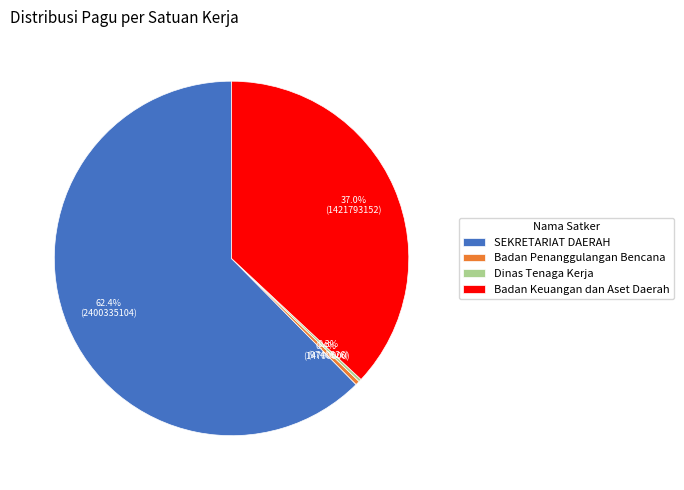

What percentage is NOT represented by Badan Keuangan dan Aset Daerah?

63.0%